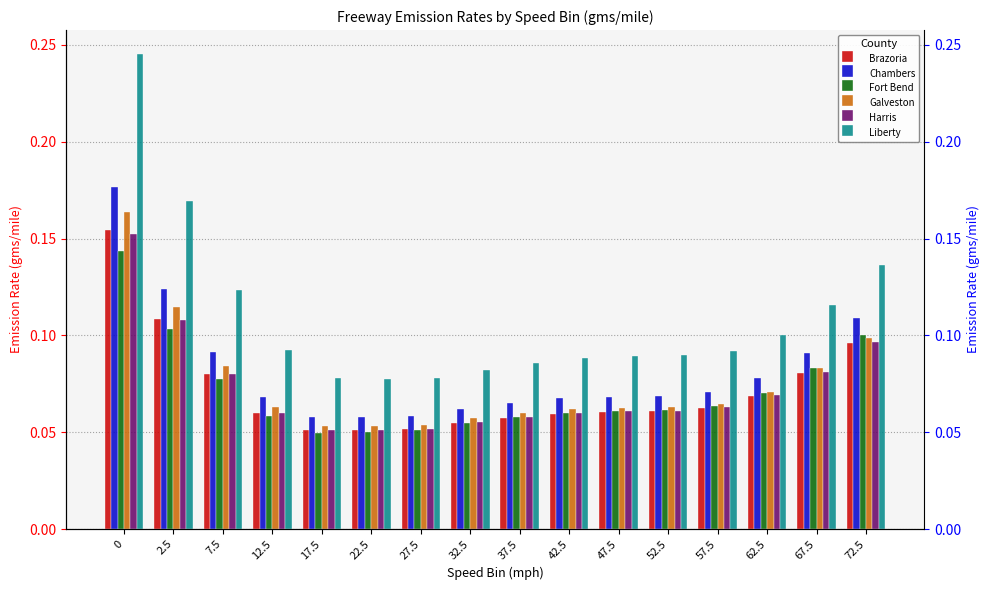

What is the value of the Galveston bar at the 16th from the left?

0.1